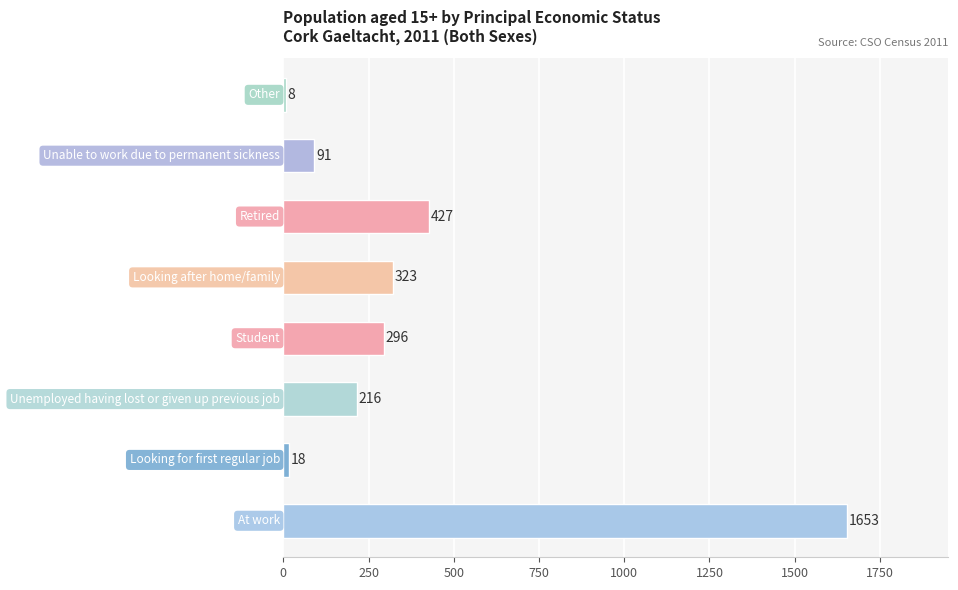

What is the sum of all values?

3032